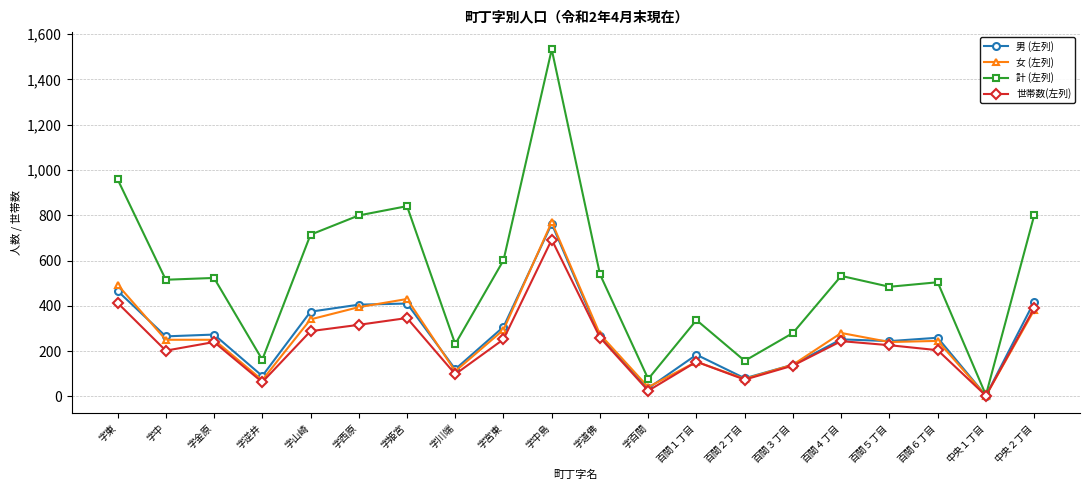

True or false: 男 (左列) has a value of 374 at 字山崎.

True